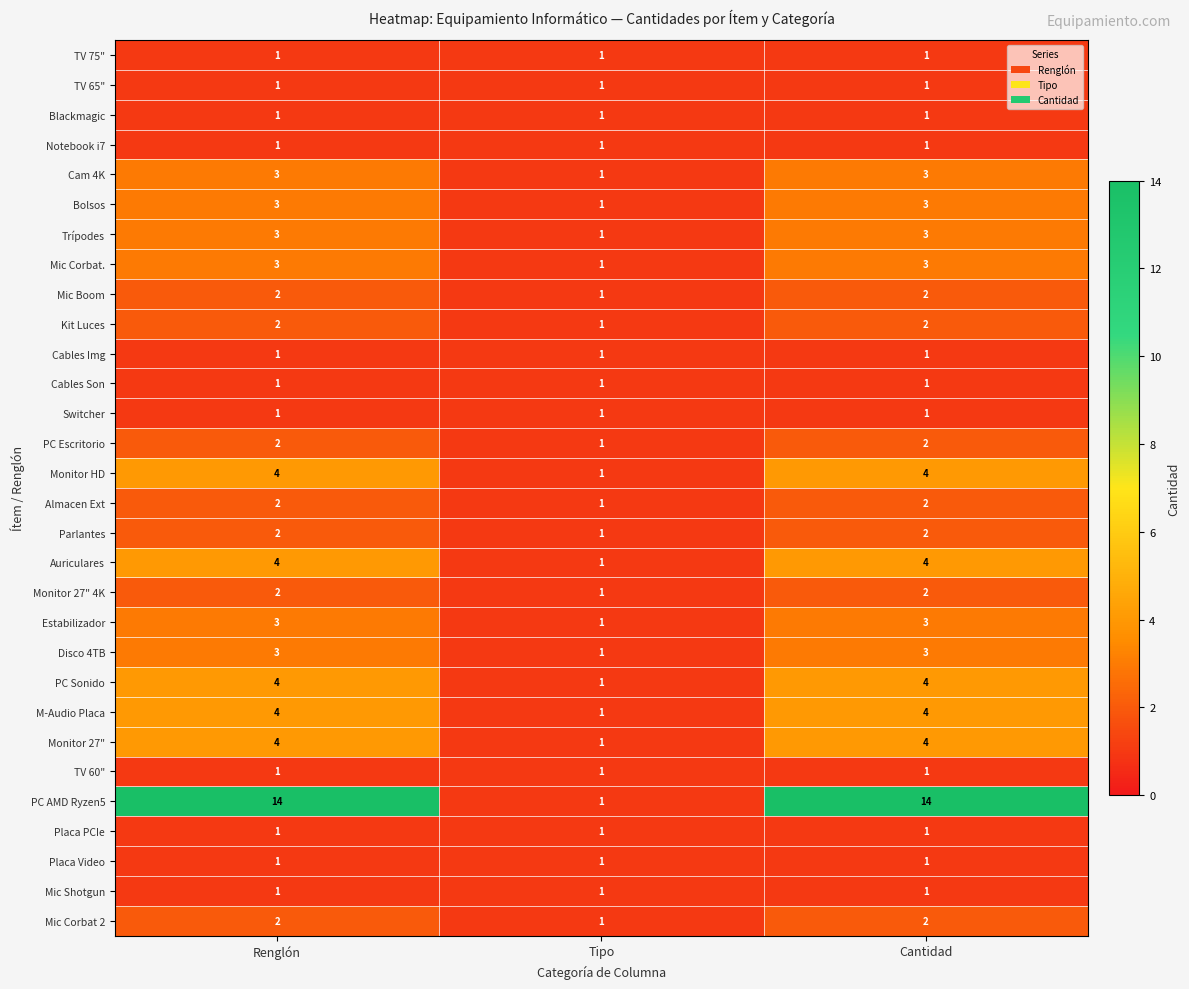

What is the spread (max minus min) of values at Renglón?

13